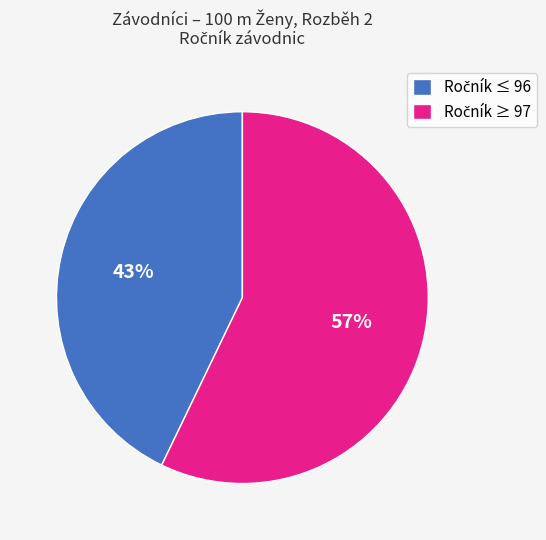

Does any single category account for the majority?

Yes